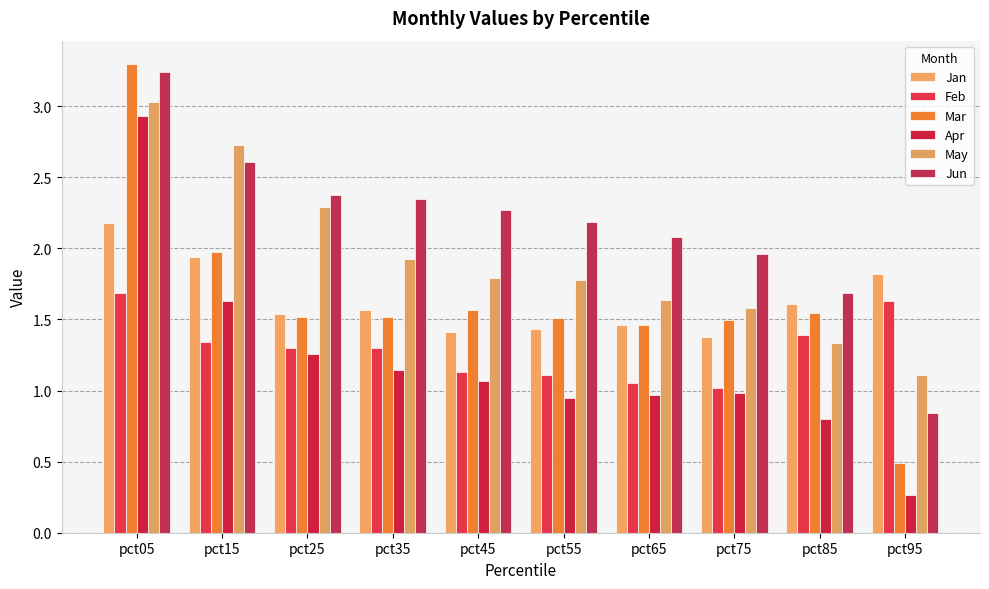

Which series has the widest spread of values?

Mar